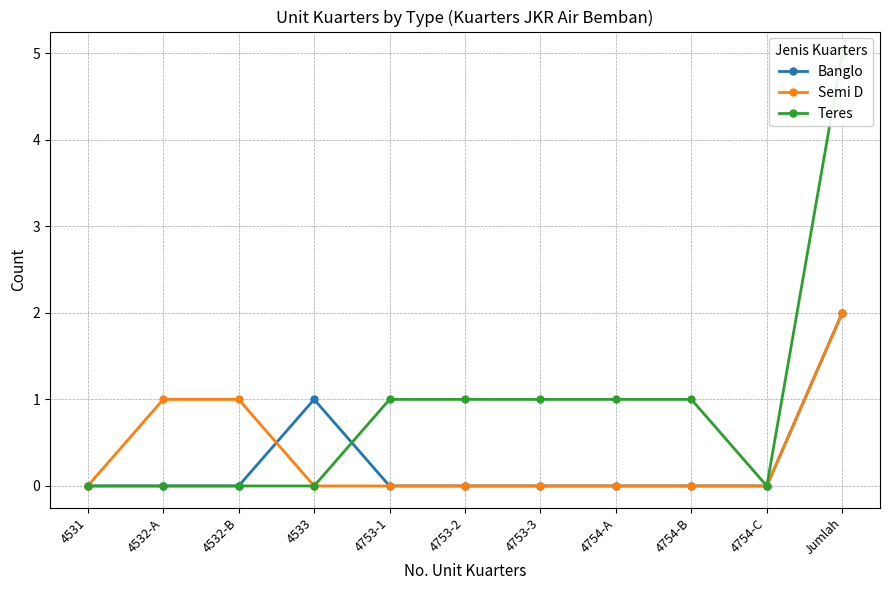

The Teres series shows 1 at 4754-B. True or false?

True